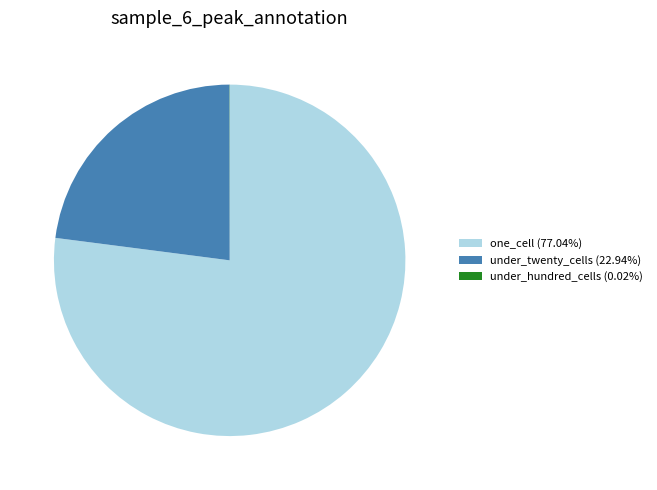

Is the sum of one_cell (77.04%) and under_twenty_cells (22.94%) greater than half?

Yes